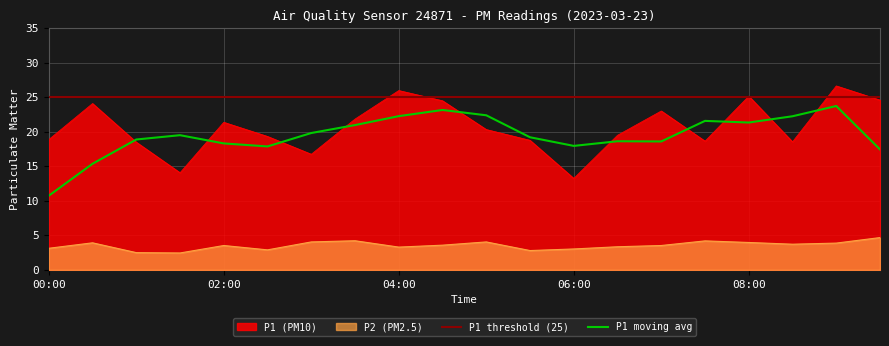

Where is the first local minimum for P1?

01:30